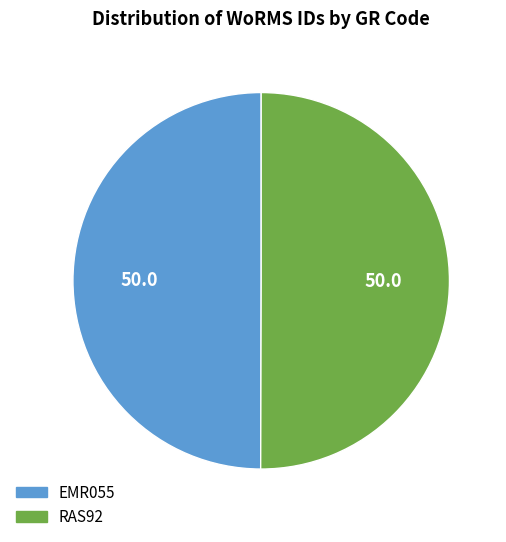

What is the ratio of the value at EMR055 to the value at RAS92?

1.0